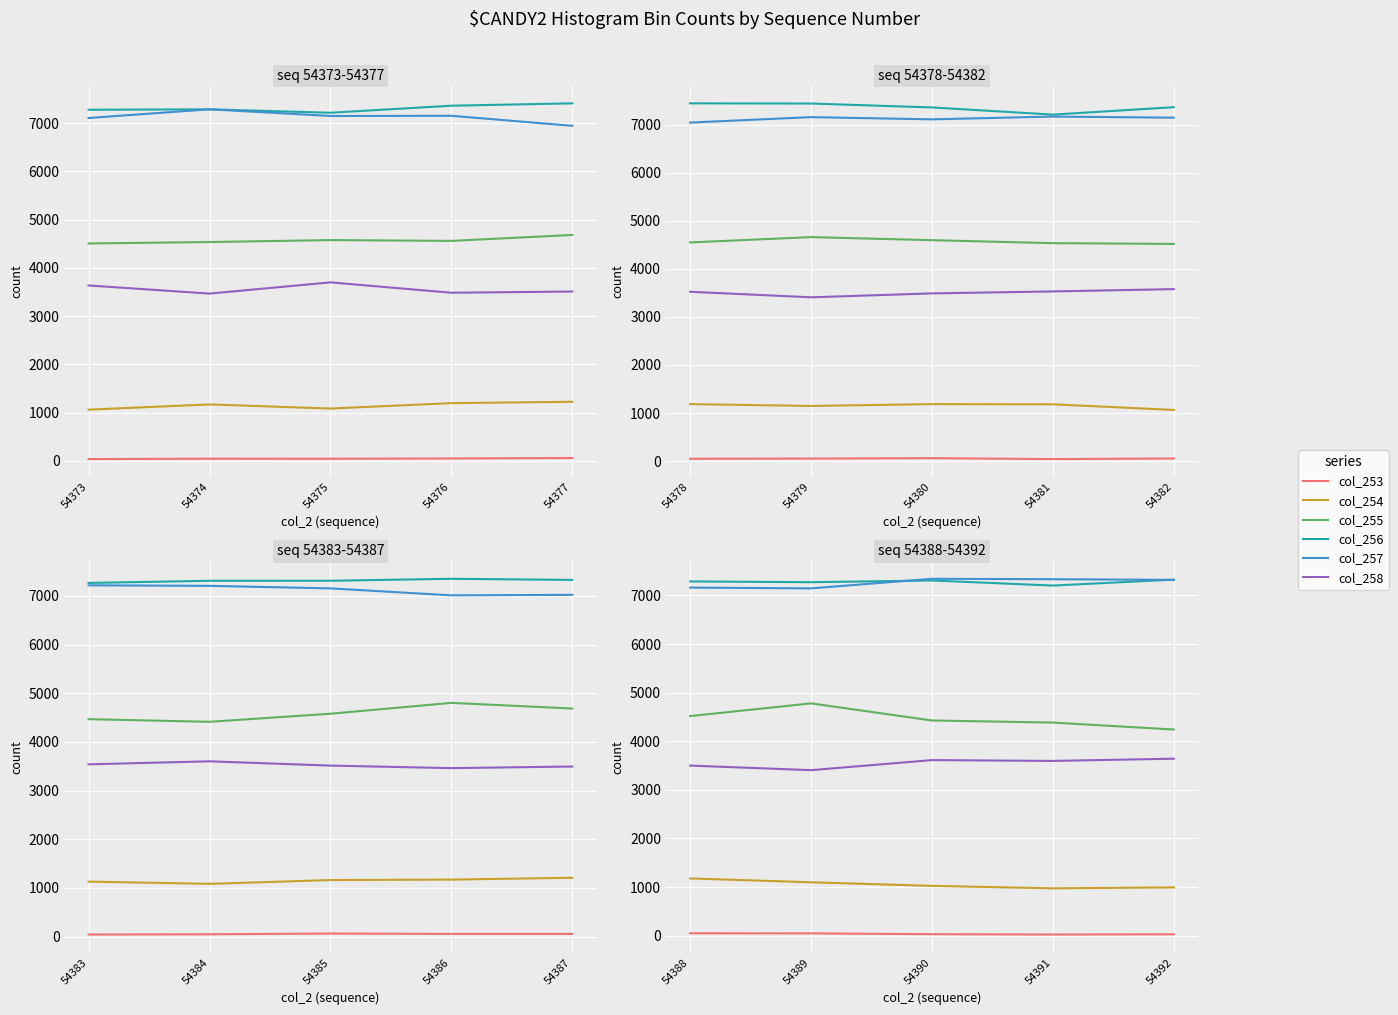

Is the value of col_254 at 54391 greater than the value of col_257 at 54388?

No